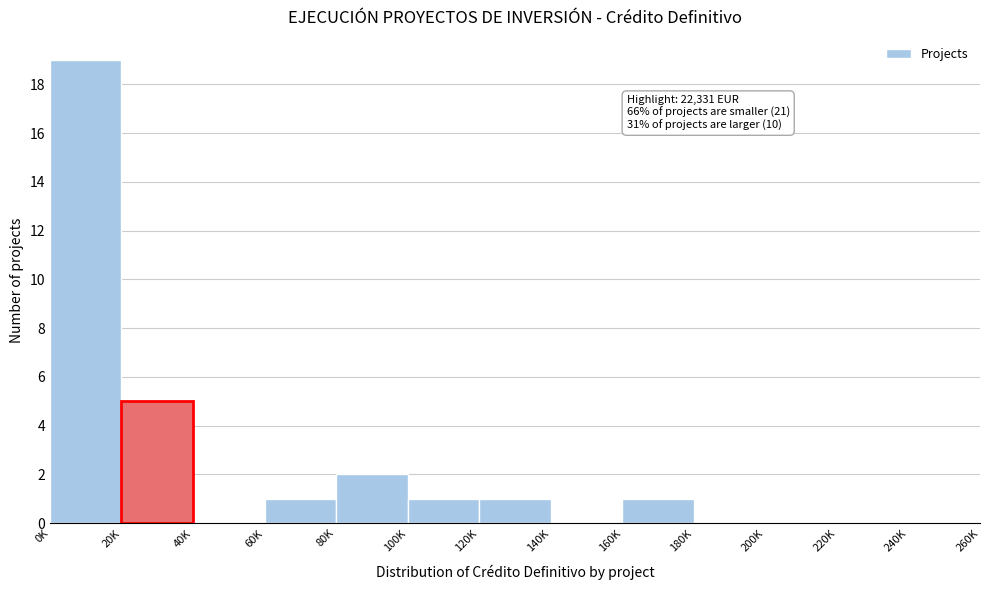

Reading left to right, what are all the values shown in this chart?

0K=19	20K=5	40K=0	60K=1	80K=2	100K=1	120K=1	140K=0	160K=1	180K=0	200K=0	220K=0	240K=0